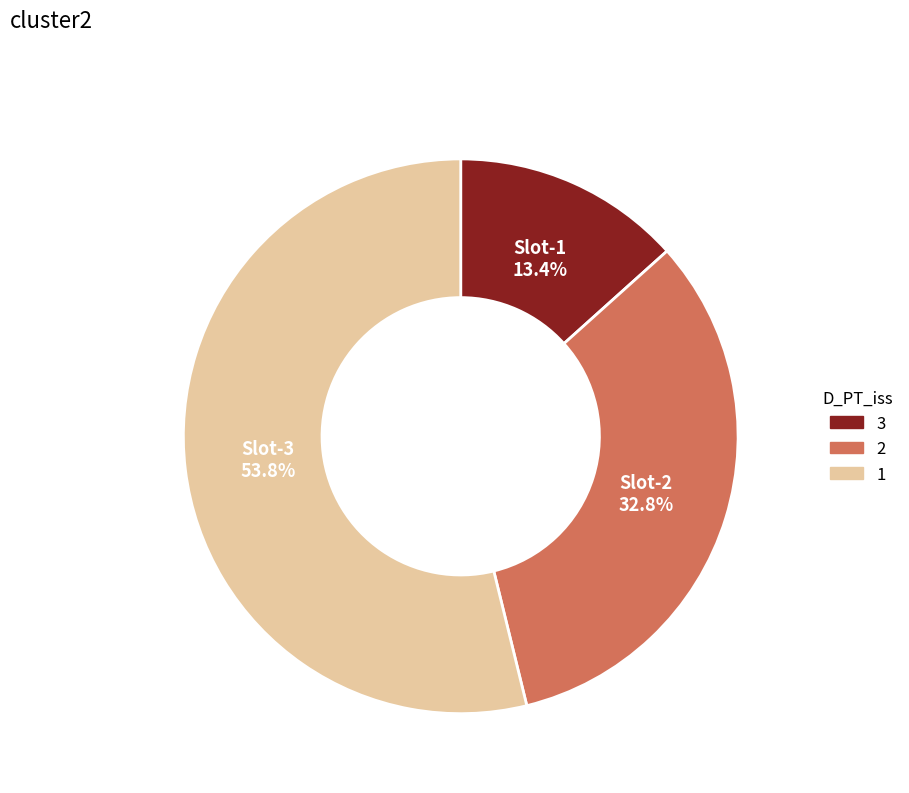

Is there a majority slice in this chart?

Yes